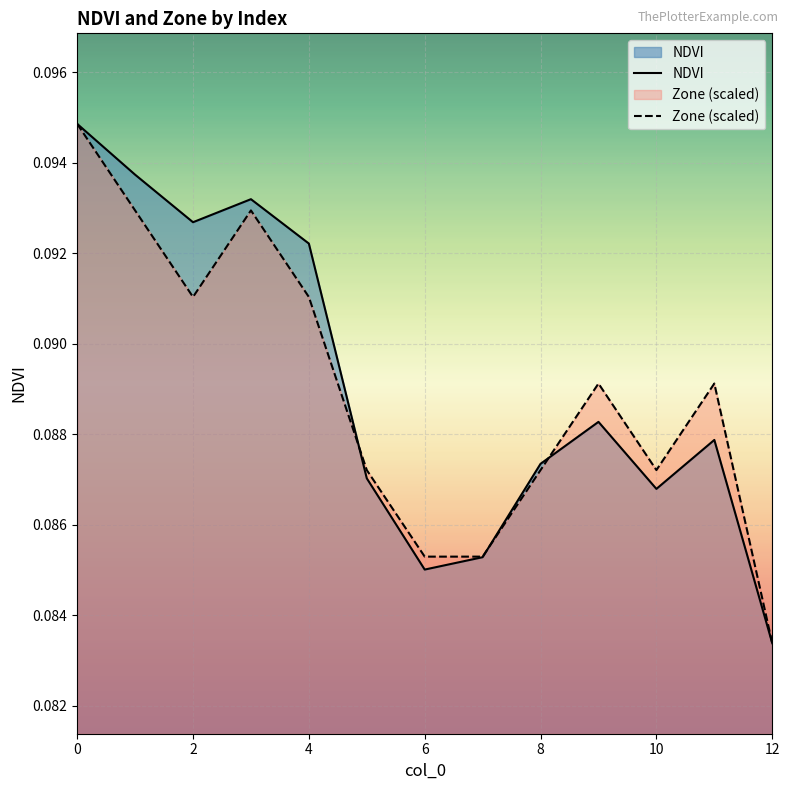

Between 10 and 12, which series saw the biggest shift?

Zone (scaled)